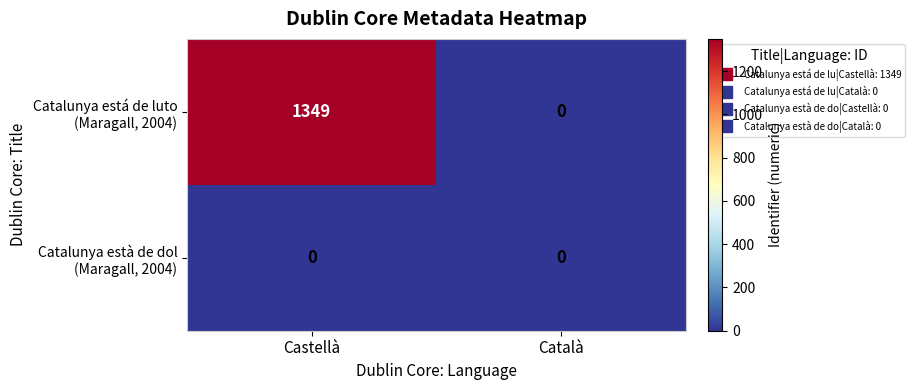

What is the spread (max minus min) of values at Castellà?

1349